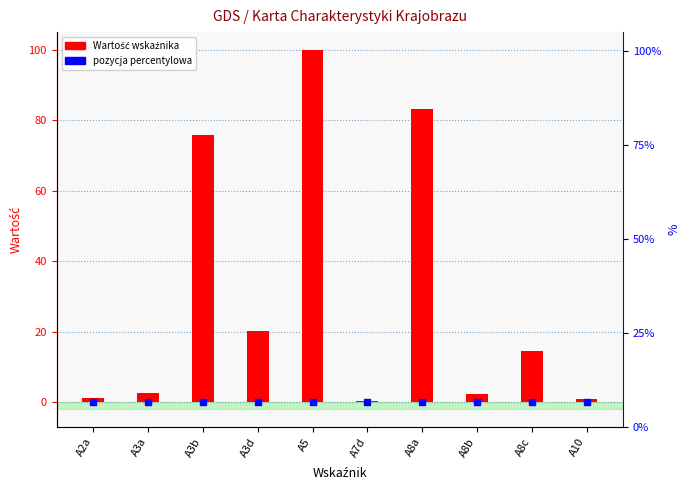

Reading right to left, extract all data points from this chart.

A10=0.8	A8c=14.6	A8b=2.3	A8a=83.1	A7d=0.2	A5=100.0	A3d=20.1	A3b=75.9	A3a=2.6	A2a=1.0